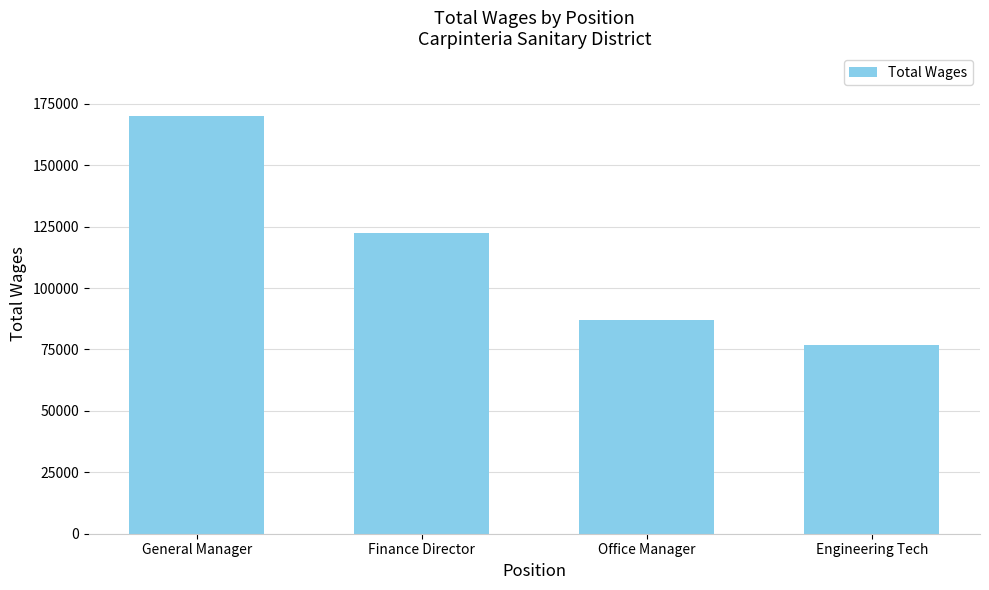

What is the maximum value shown in the chart?

170111